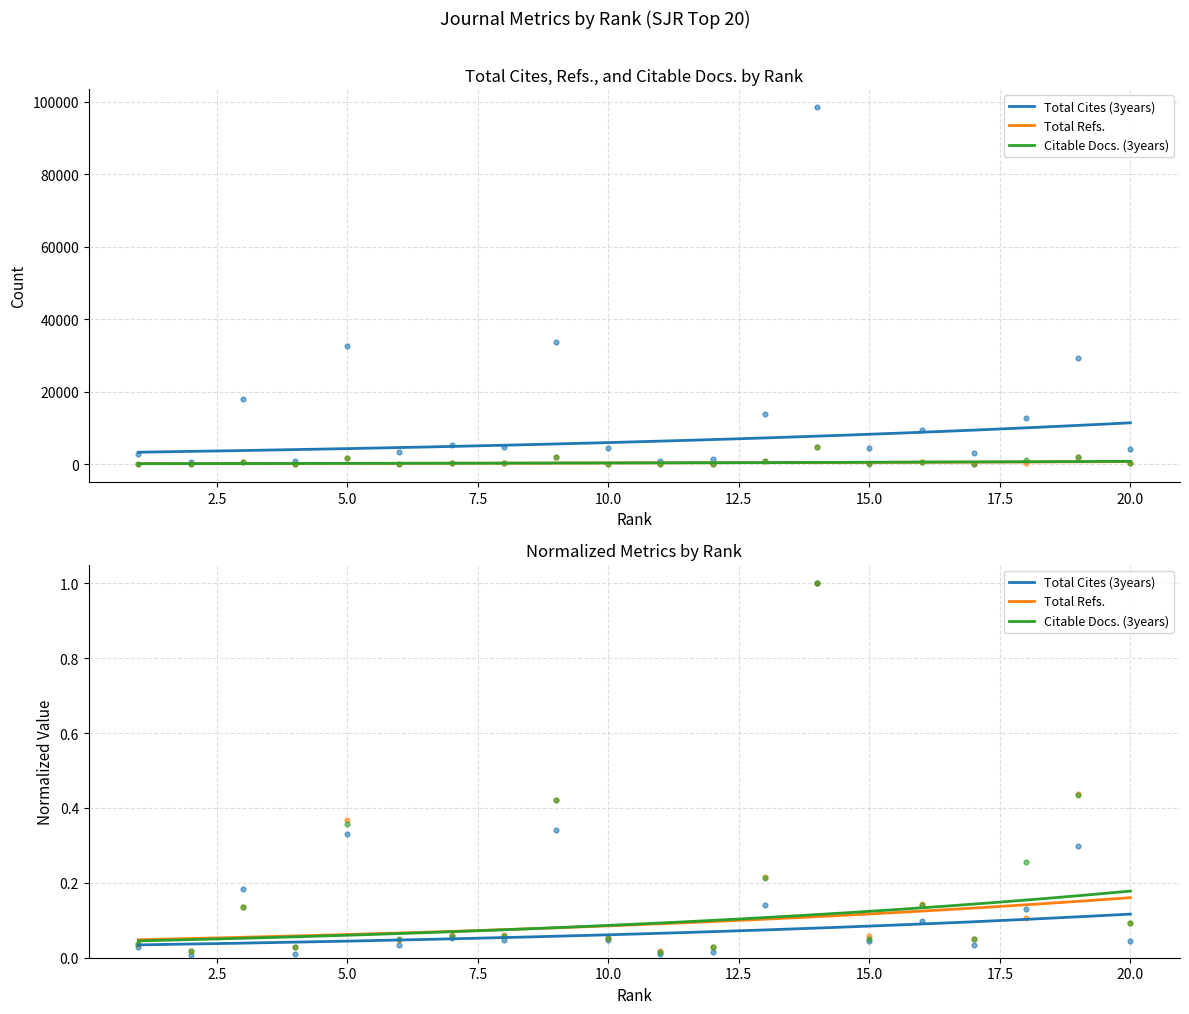

What is the total value across all series at 20?

4824.1